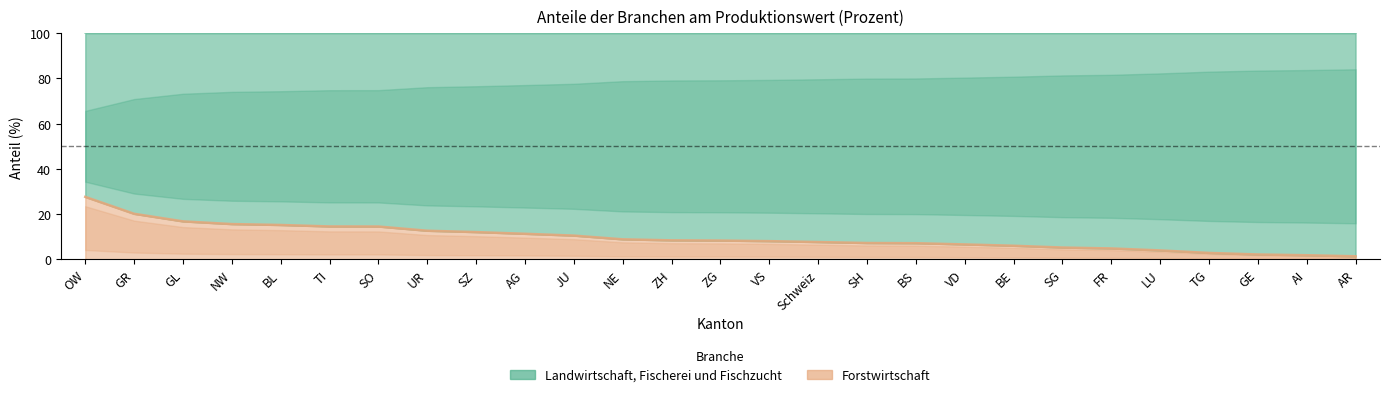

What is the sum of all values?

261.5